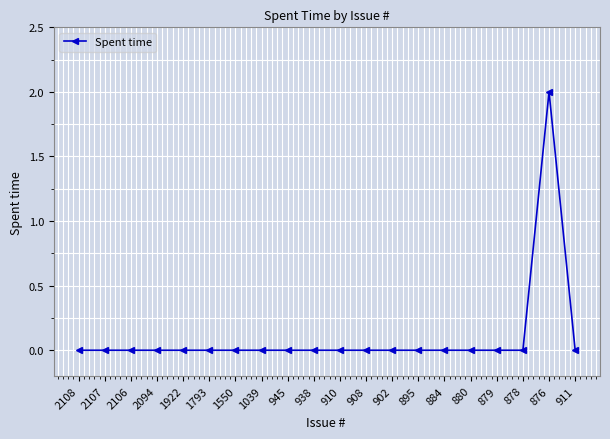

Does the chart display data point markers on the line(s)?

Yes